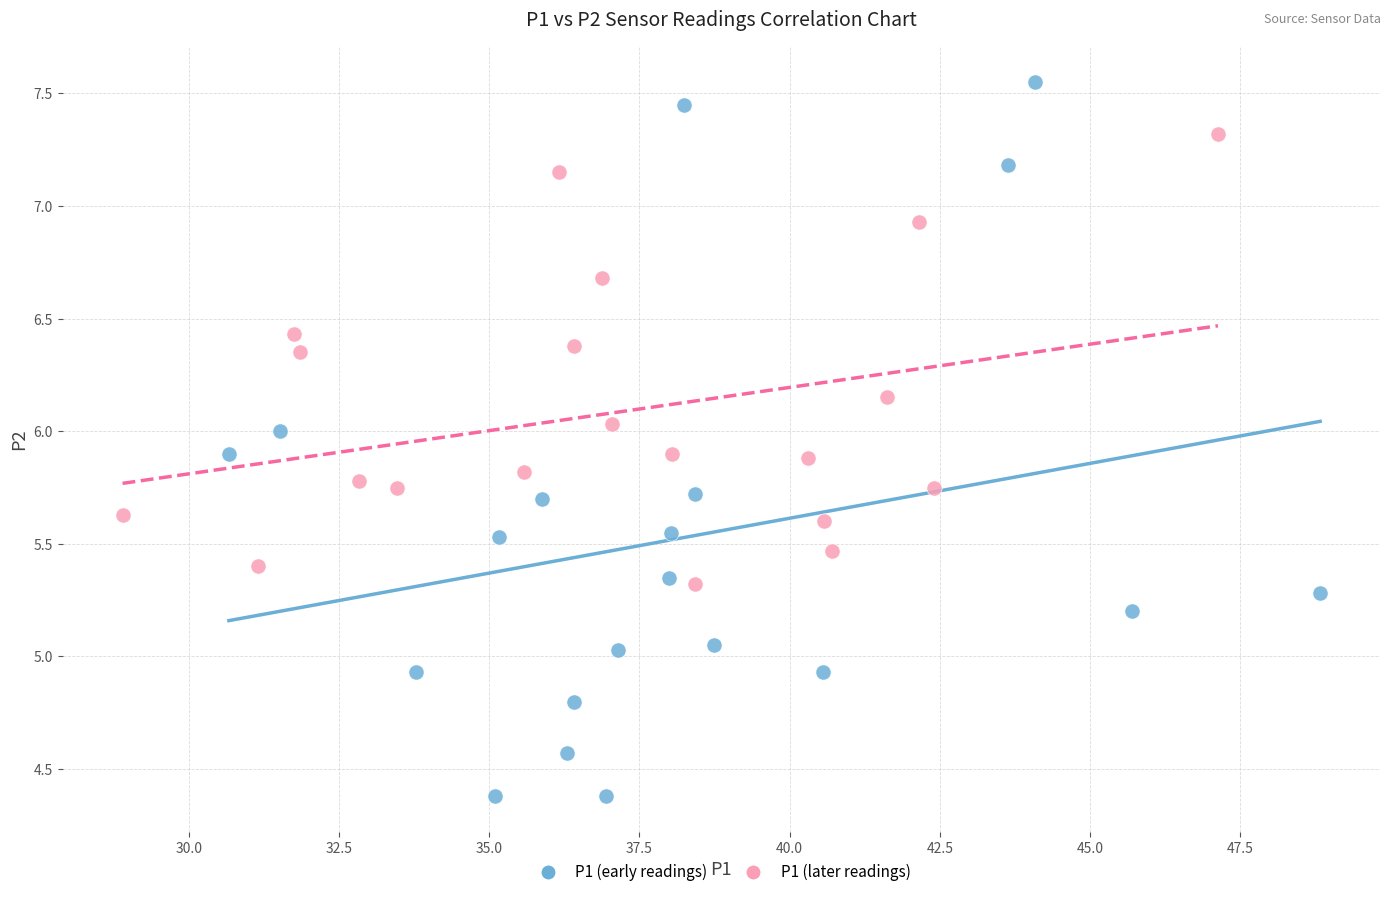

Which series contains the highest Y value?

P1 (early readings)